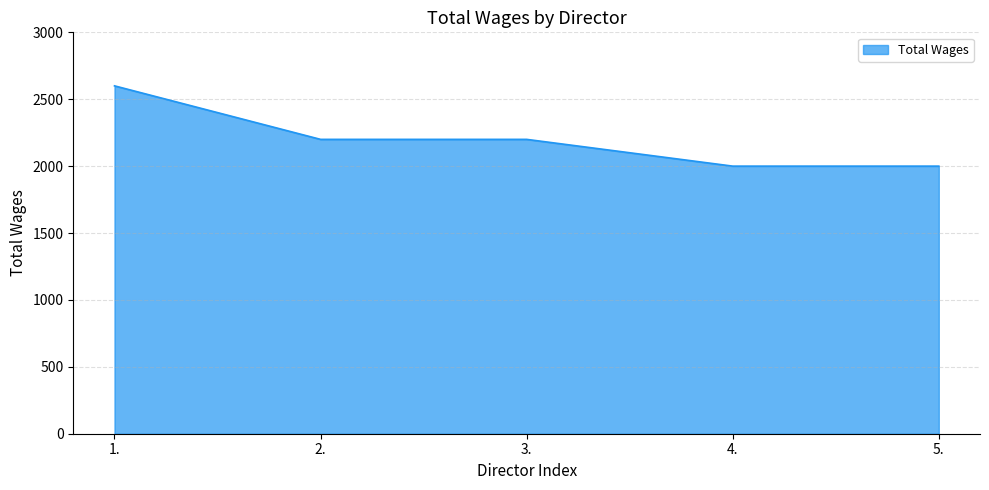

True or false: the data shows 959 at 4..

False